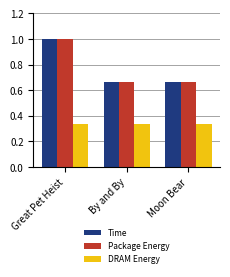

At which category is the sum across all series the highest?

Great Pet Heist